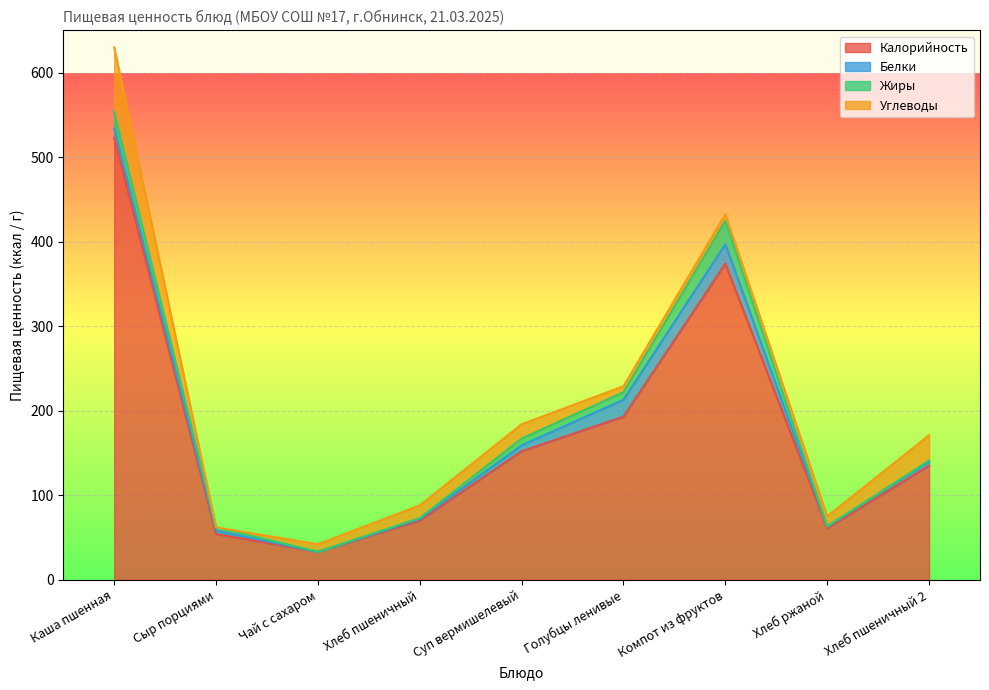

In Белки, how many points are lower than both neighbors (excluding endpoints)?

2